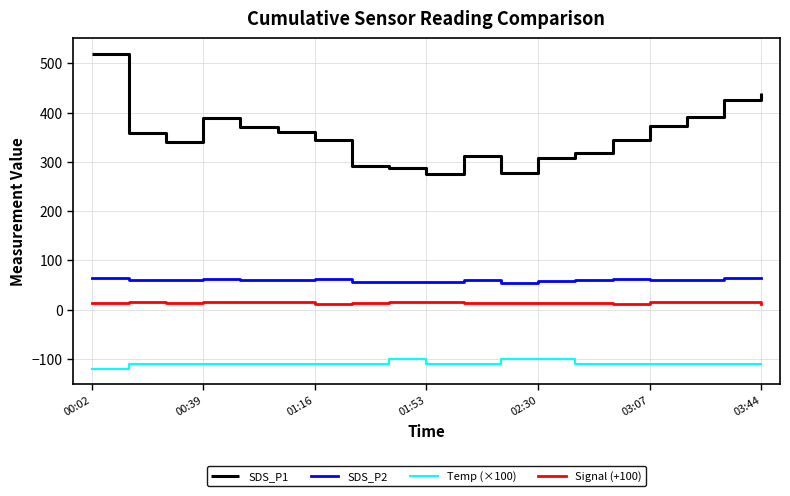

At how many categories does at least one series exceed 71?

19